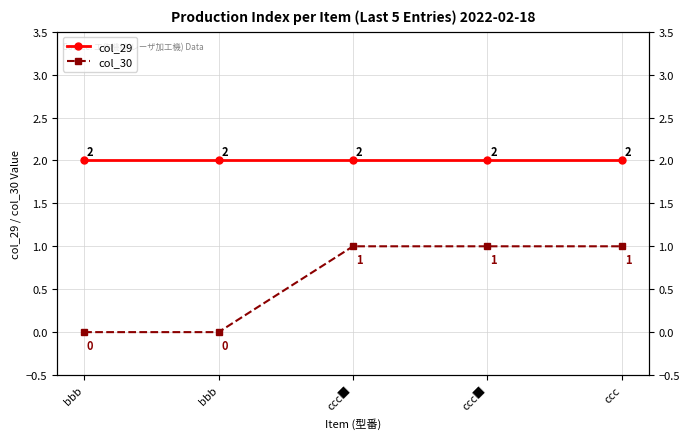

Between bbb and ccc■, which series saw the biggest shift?

col_30